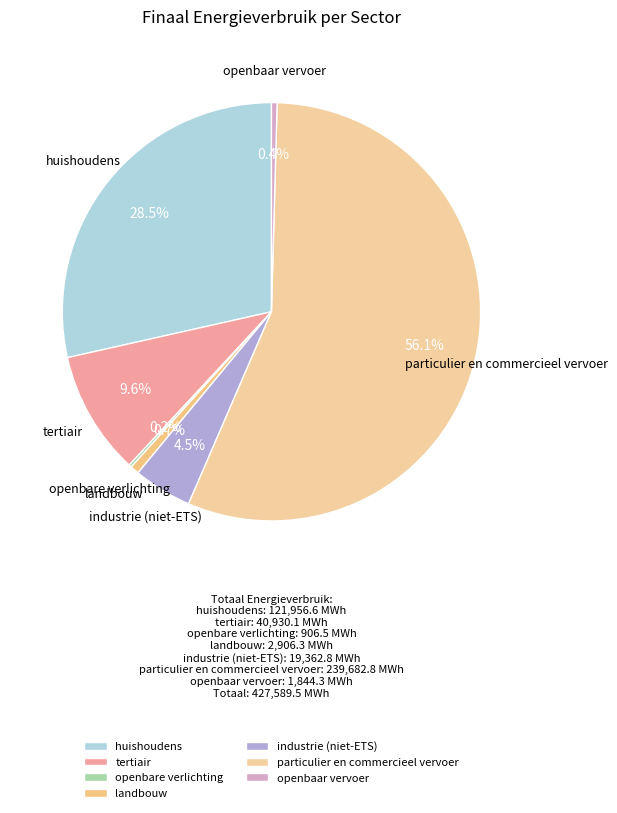

Is there a majority slice in this chart?

Yes